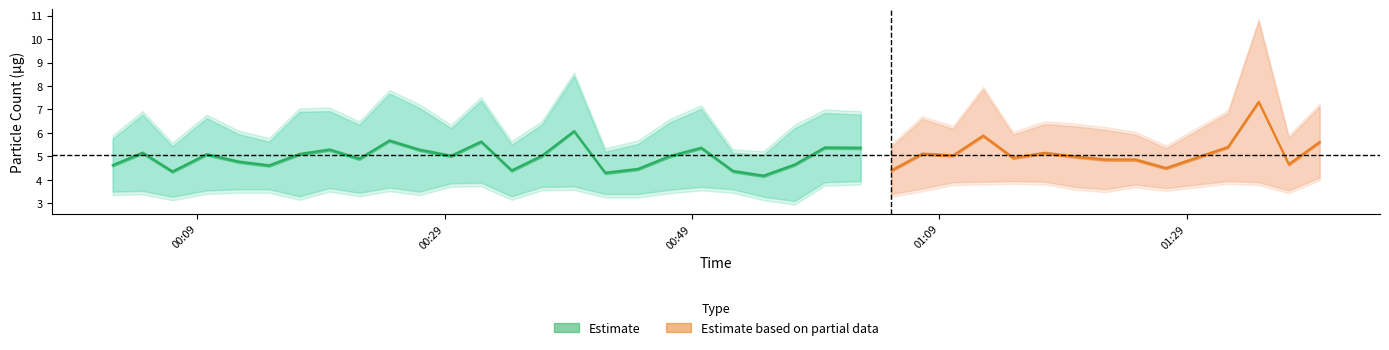

Reading left to right, list all the values displayed in this chart.

SDS_P1: 5.8	6.8	5.4	6.6	6.0	5.6	6.9	6.9	6.3	7.7	7.1	6.2	7.4	5.5	6.3	8.4	5.2	5.5	6.5	7.0	5.2	5.1	6.2	6.8	6.8	5.4	6.6	6.2	7.8	5.9	6.4	6.3	6.1	5.9	5.3	6.8	10.8	5.8	7.1
SDS_P2: 3.5	3.5	3.3	3.5	3.6	3.6	3.3	3.6	3.5	3.7	3.5	3.9	3.9	3.3	3.7	3.7	3.4	3.4	3.6	3.7	3.6	3.3	3.1	3.9	4.0	3.4	3.6	3.9	3.9	4.0	3.9	3.7	3.6	3.8	3.6	4.0	3.9	3.5	4.1